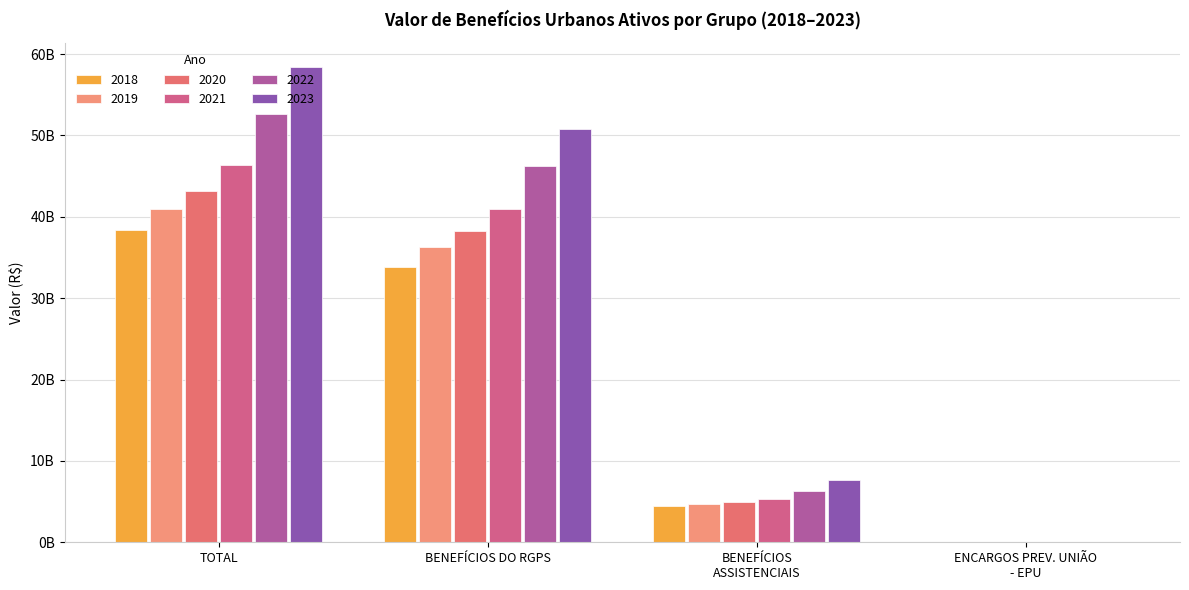

What is the smallest value displayed?

19067754